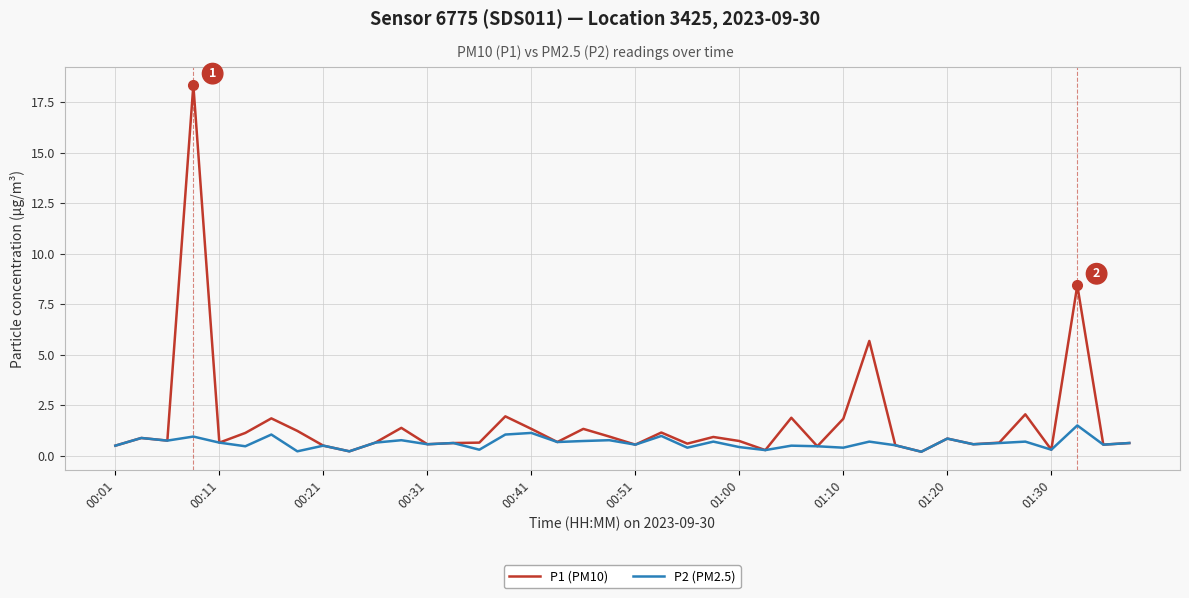

Which series has the largest total across all categories?

P1 (PM10)